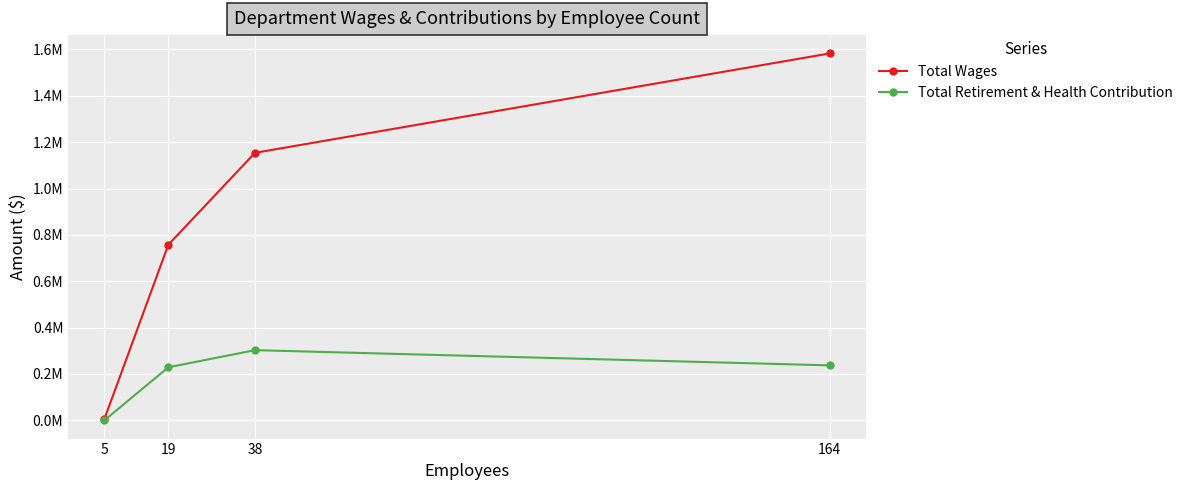

True or false: Total Retirement & Health Contribution and Total Wages intersect in this chart.

False